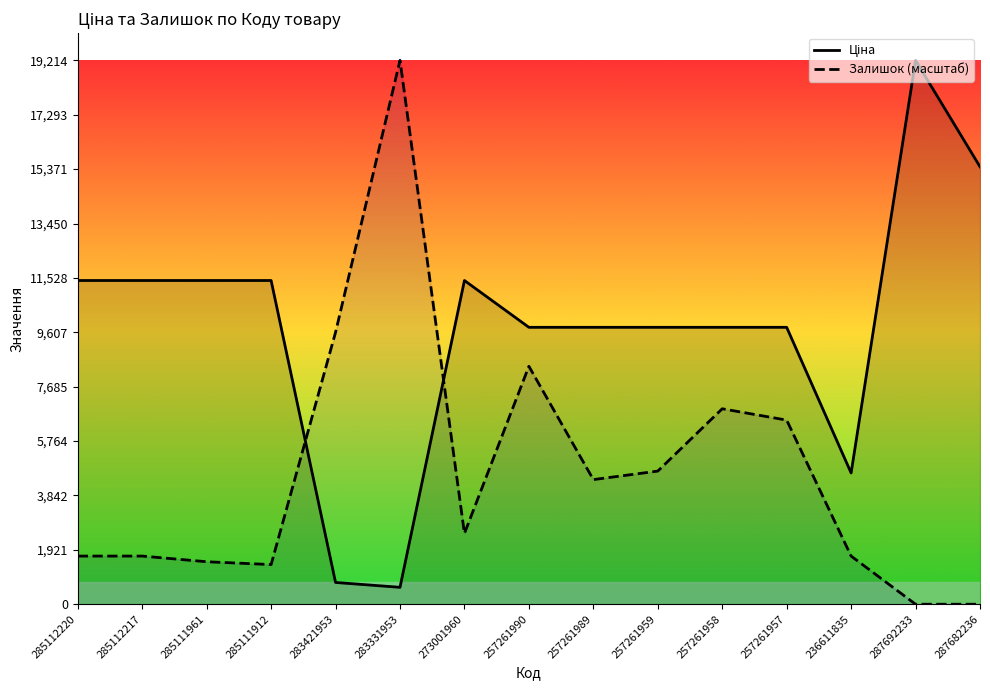

What is the difference between the maximum and minimum values in the Ціна series?

18617.2